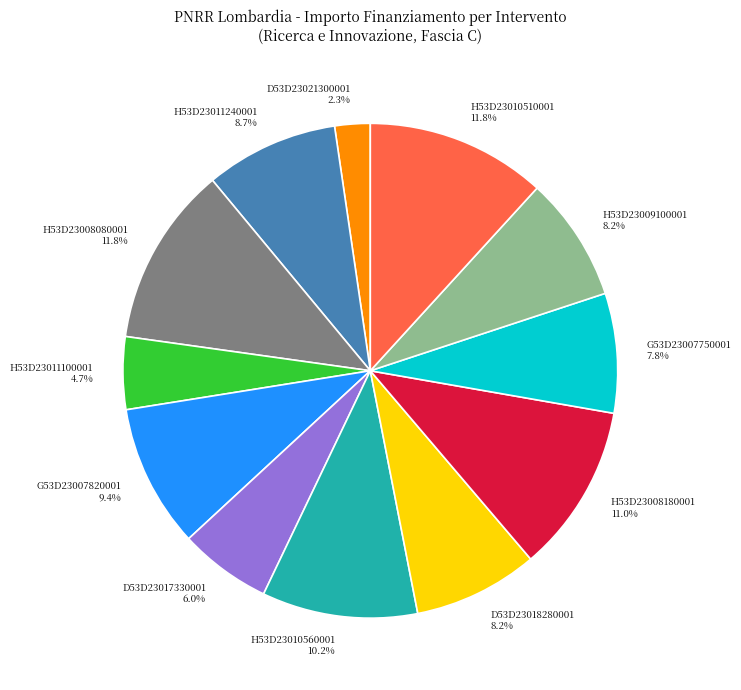

Is there a majority slice in this chart?

No